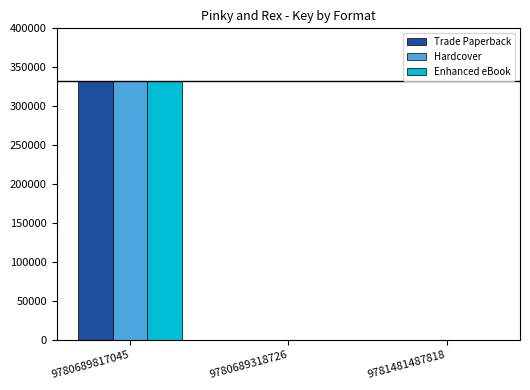

Reading left to right, transcribe all the data shown in this chart.

Trade Paperback: 332605	0	0
Hardcover: 332605	0	0
Enhanced eBook: 332605	0	0